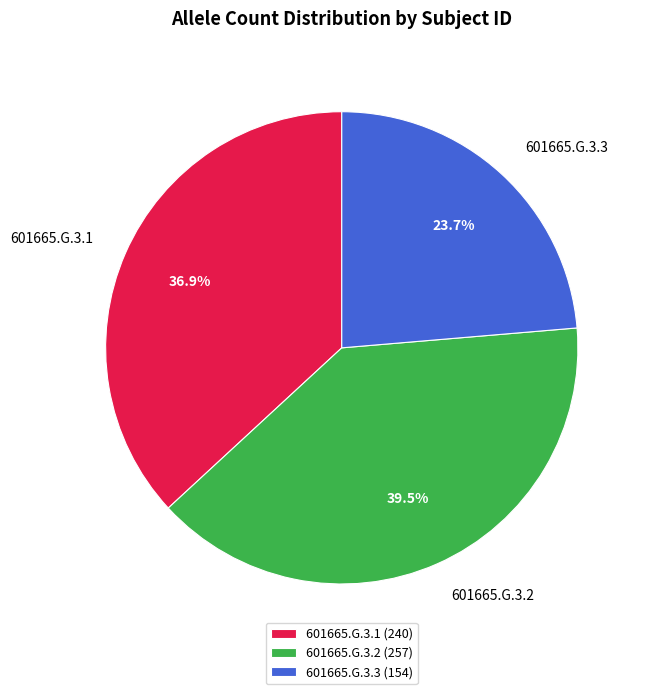

To the nearest percent, what is the combined percentage of 601665.G.3.2 and 601665.G.3.1?

76%